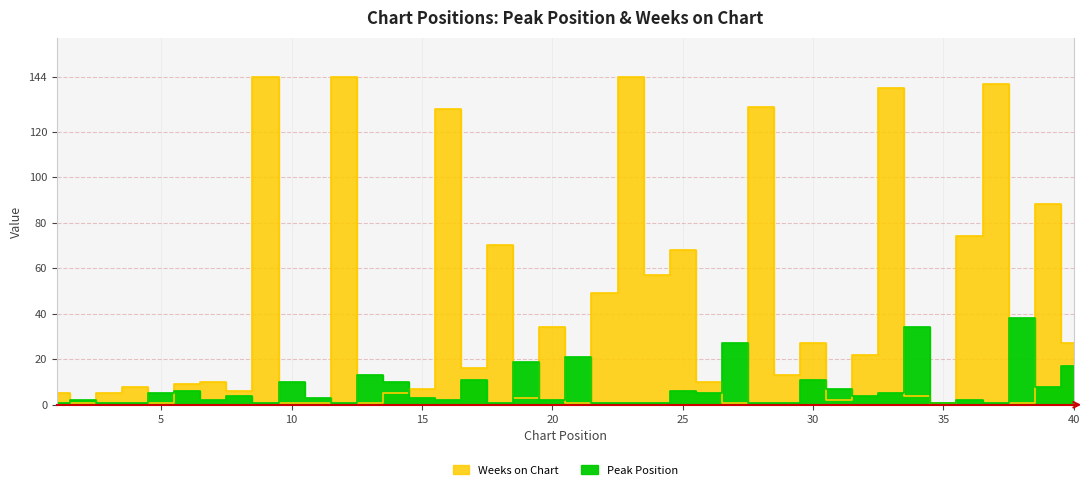

How many categories are shown in the chart?

40